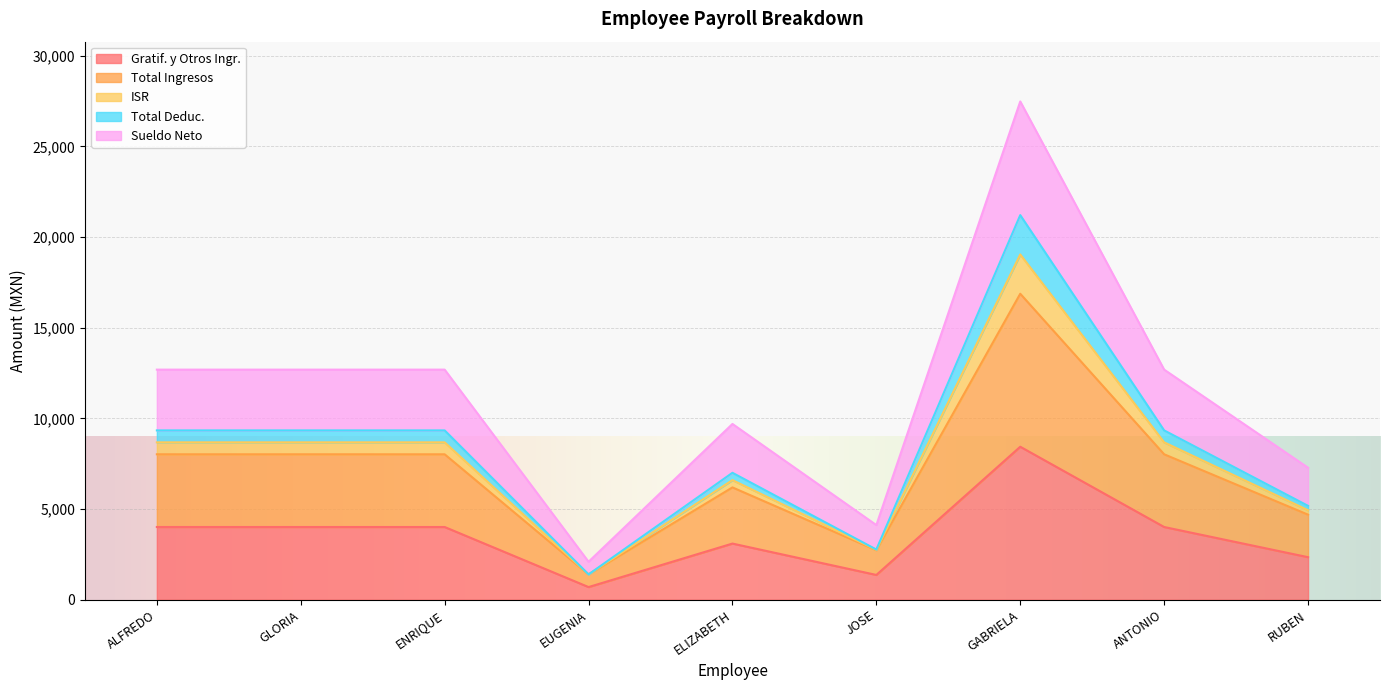

In Total Deduc., how many points are lower than both neighbors (excluding endpoints)?

2